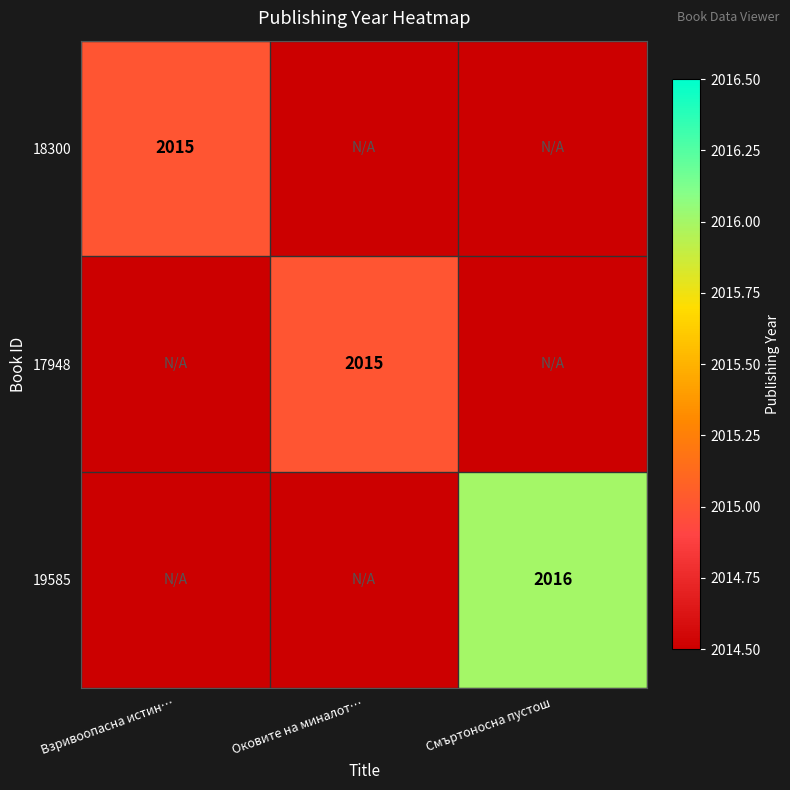

Is it true that 19585 equals 2016.0 at Смъртоносна пустош?

True